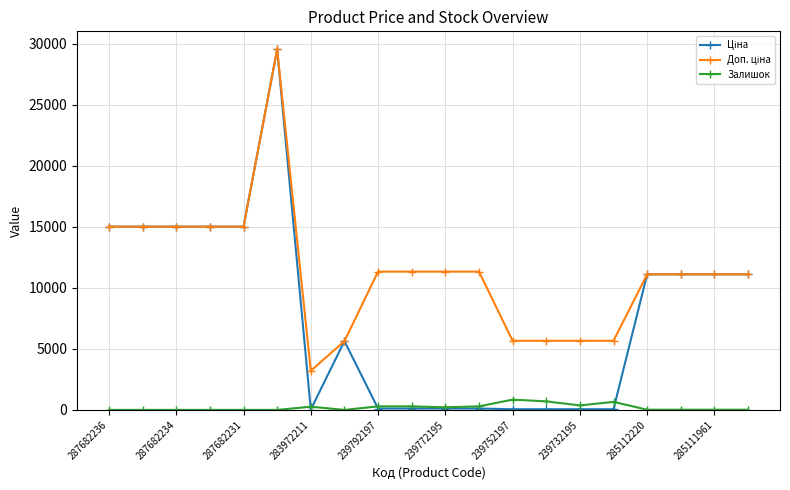

What is the maximum value shown in the chart?

29548.9